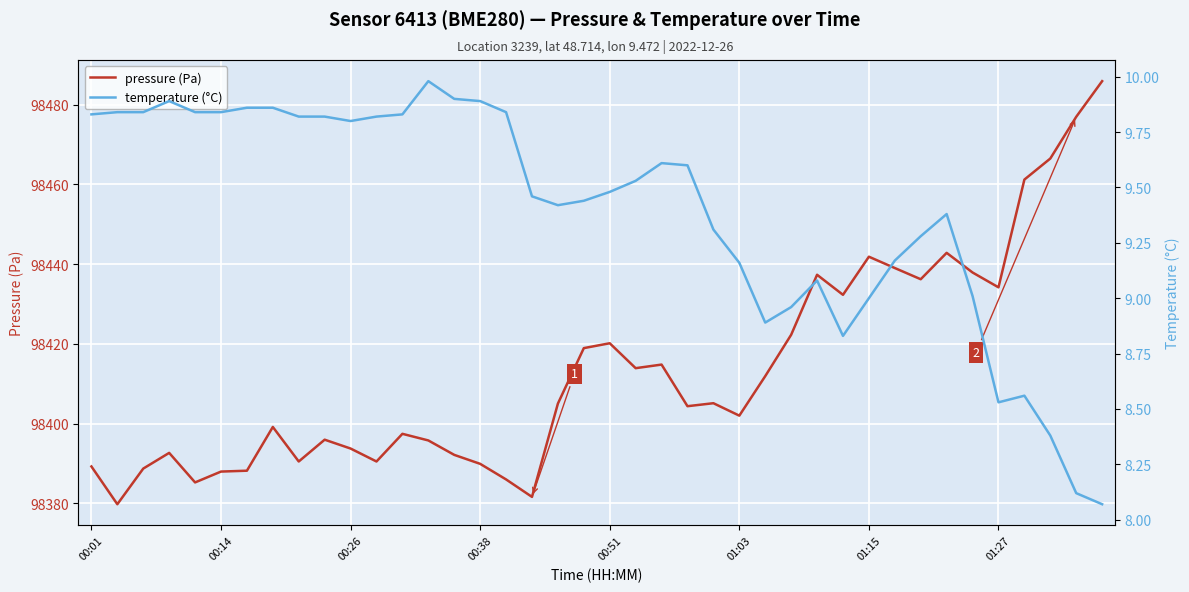

What is the sum of the temperature (°C) values at 37 and 18?

17.8